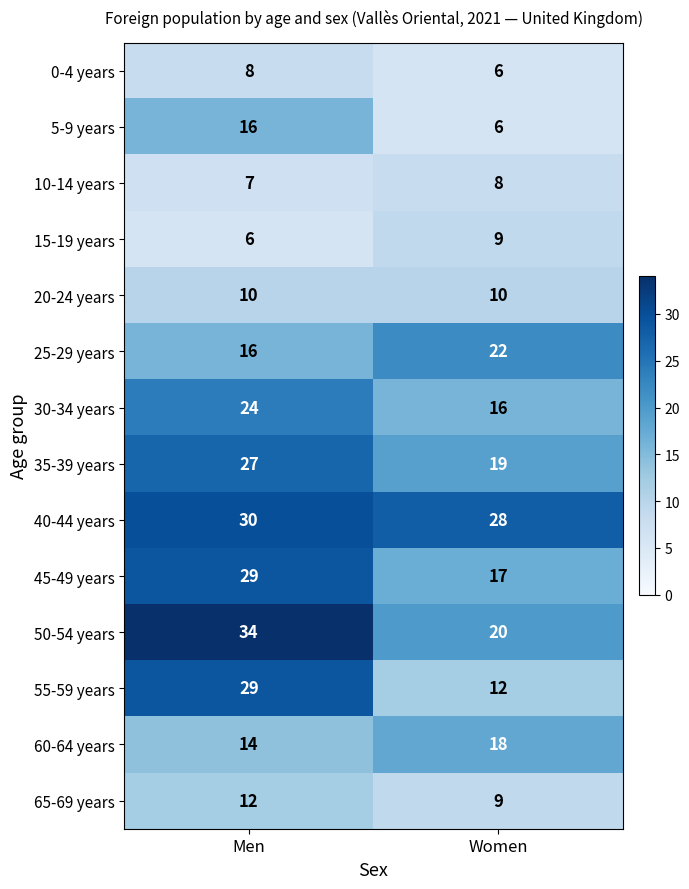

Which category has the highest value across all series?

Men